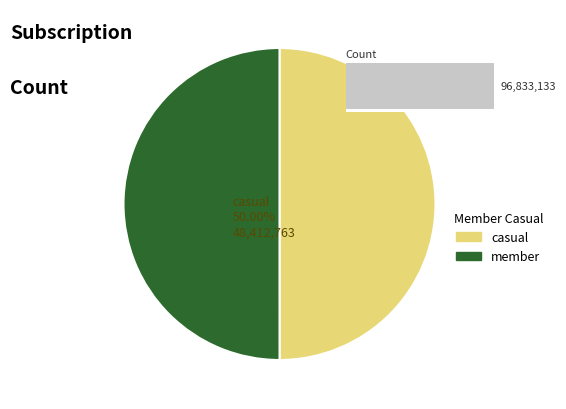

Approximately how many times larger is the value at 29 compared to 29?

1.0